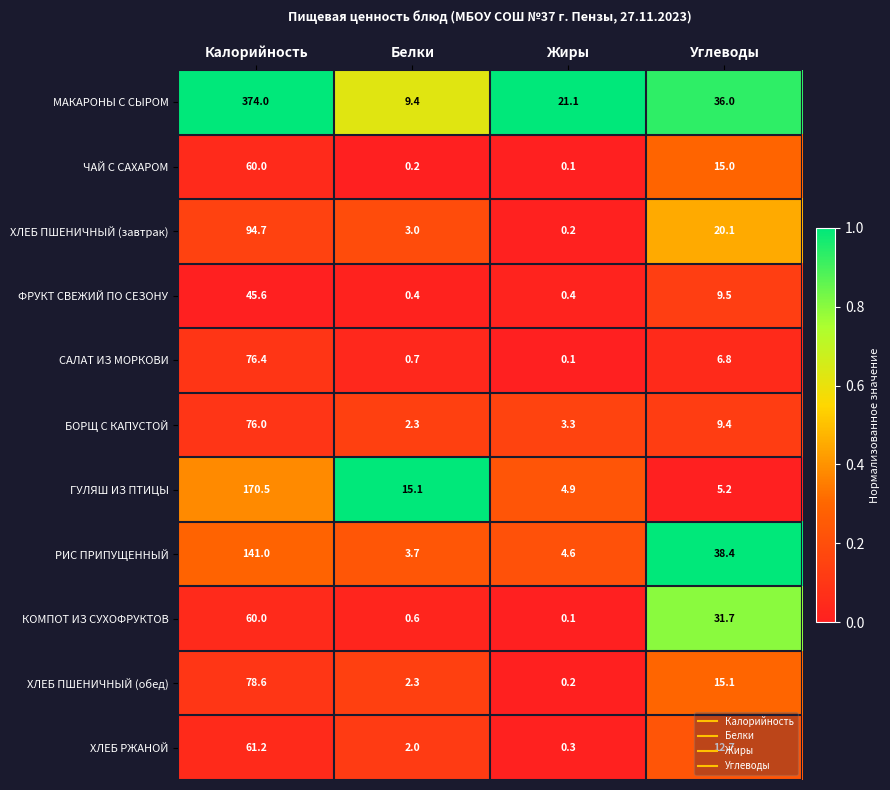

True or false: БОРЩ С КАПУСТОЙ has a value of 3.8 at Белки.

False